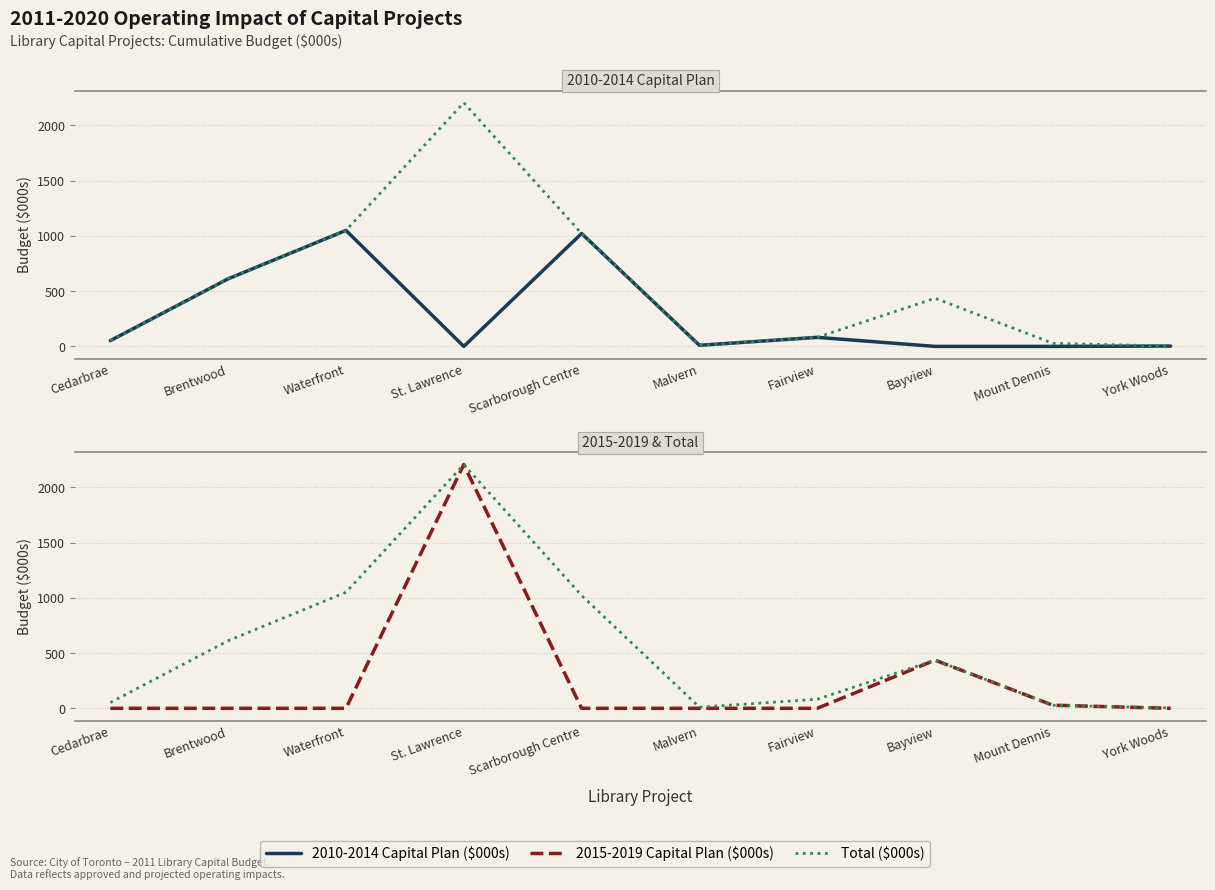

What are all the series names shown in the legend?

2010-2014 Capital Plan ($000s), Total ($000s), 2015-2019 Capital Plan ($000s)